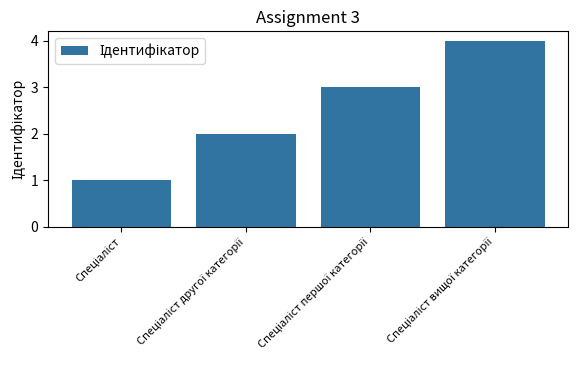

What is the difference between the maximum and minimum values?

3